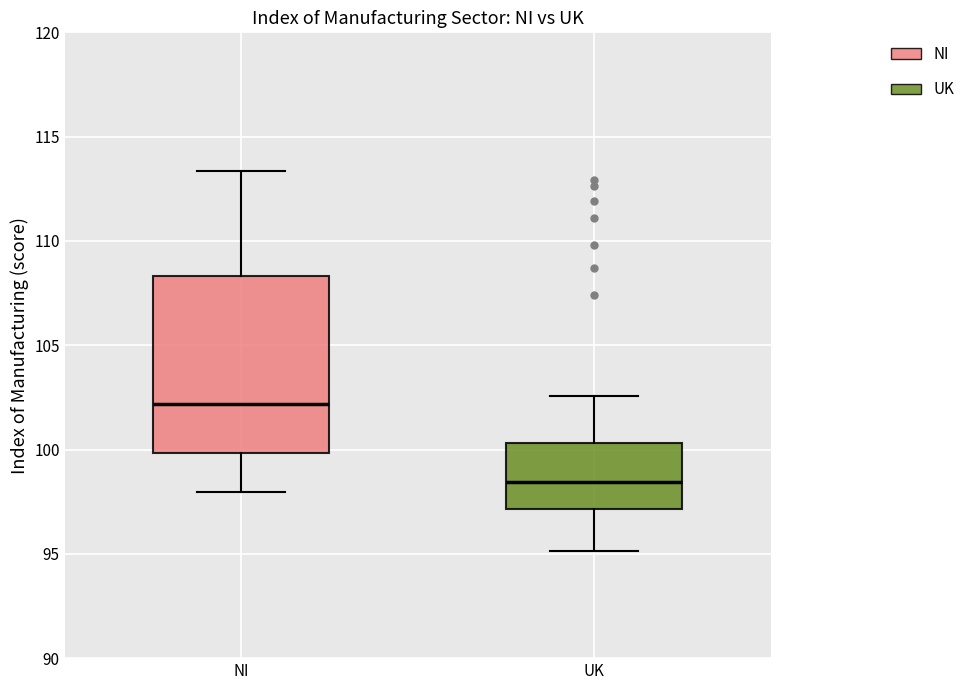

Which box's median line is the highest?

NI